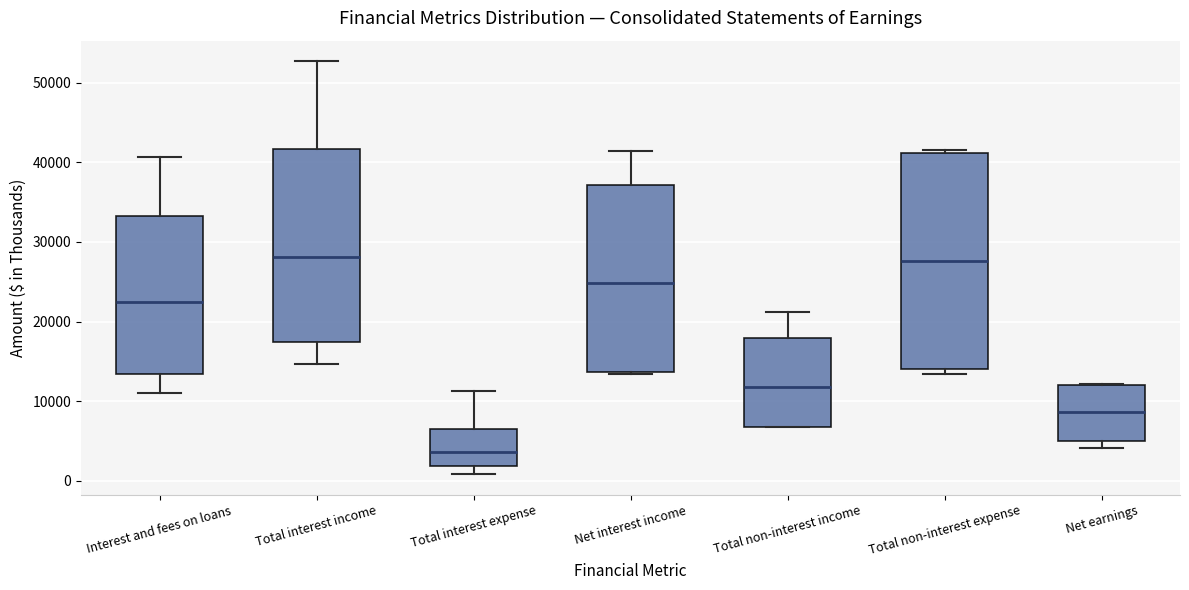

Reading left to right, transcribe this box plot: for each box, give where its median line is, the range the box spans, and where its two whiskers end, as read against the y-axis. The values are not printed on the chart, so give them approximately, as read against the axis.

Interest and fees on loans: median 22000, box 13000 to 33000, whiskers 11000 to 41000
Total interest income: median 28000, box 17000 to 42000, whiskers 15000 to 53000
Total interest expense: median 4000, box 2000 to 7000, whiskers 1000 to 11000
Net interest income: median 25000, box 14000 to 37000, whiskers 13000 to 41000
Total non-interest income: median 12000, box 7000 to 18000, whiskers 7000 to 21000
Total non-interest expense: median 28000, box 14000 to 41000, whiskers 13000 to 42000
Net earnings: median 9000, box 5000 to 12000, whiskers 4000 to 12000